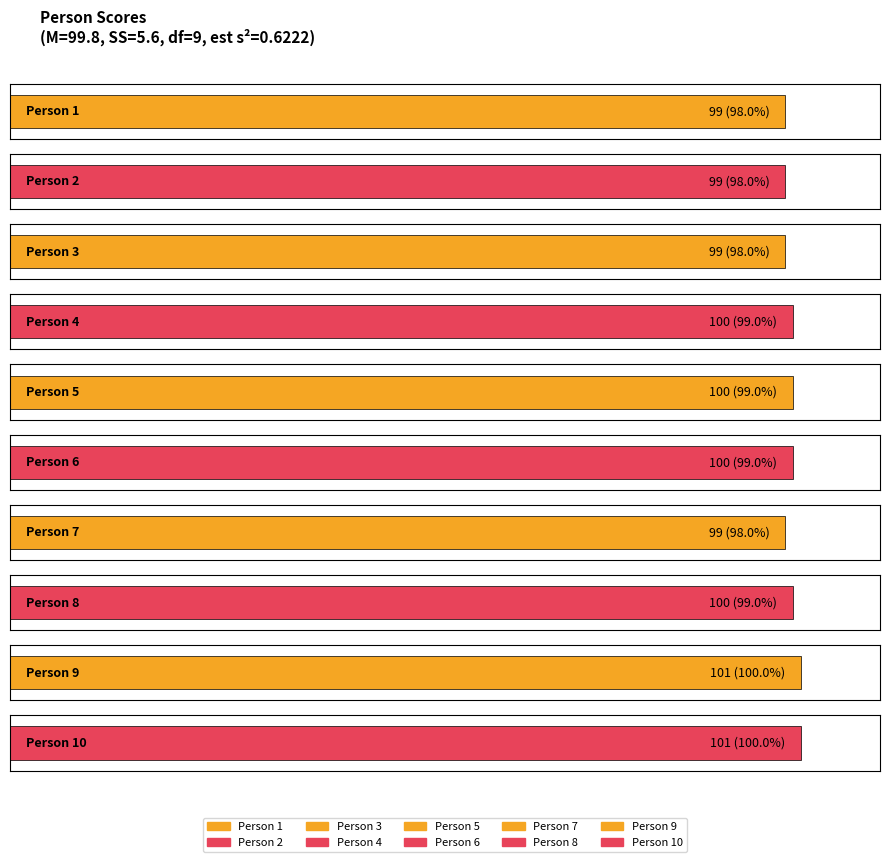

What is the value of the 2nd bar from the left?

99